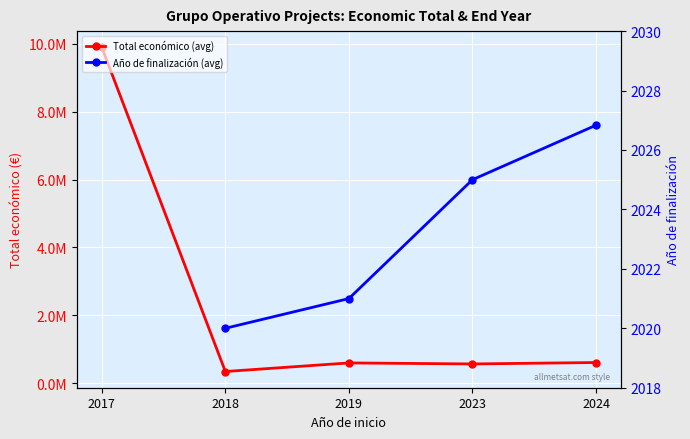

Which series has the largest total across all categories?

Total económico (avg)